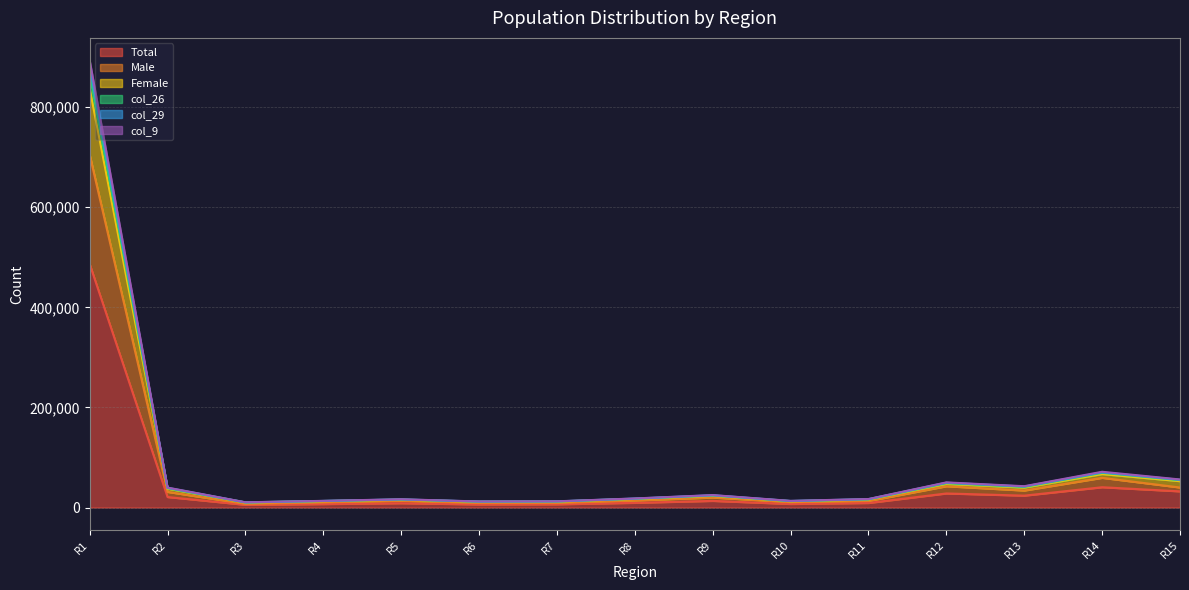

At which label is Total closest to 246039?

R14